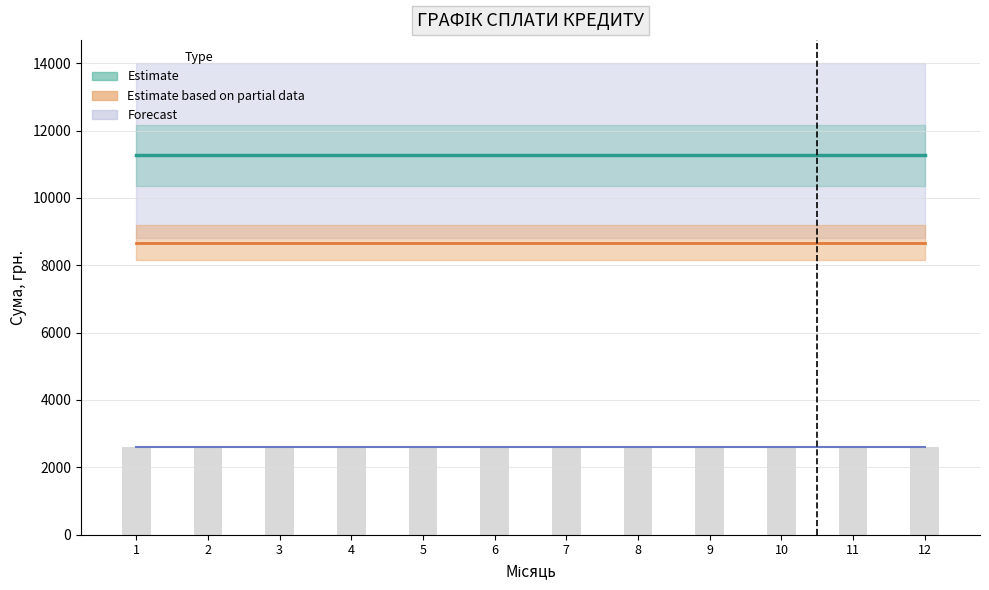

How many distinct data groups are displayed?

3